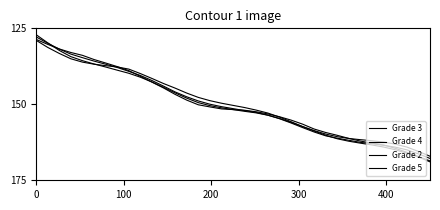

Does the chart display data point markers on the line(s)?

No